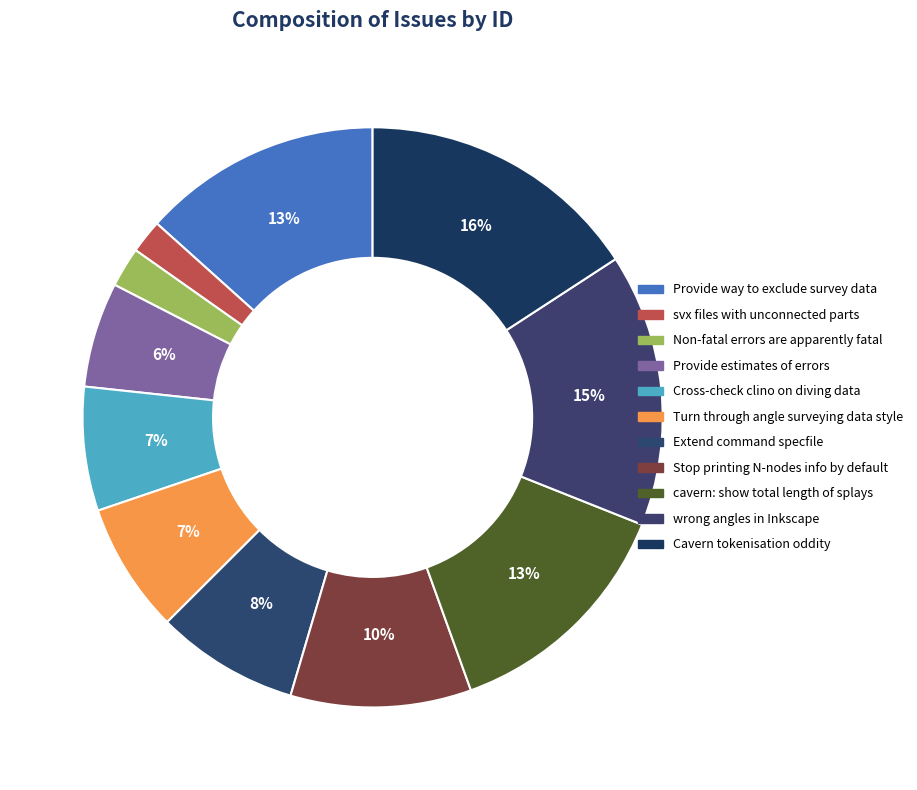

How many slices are in this pie chart?

11